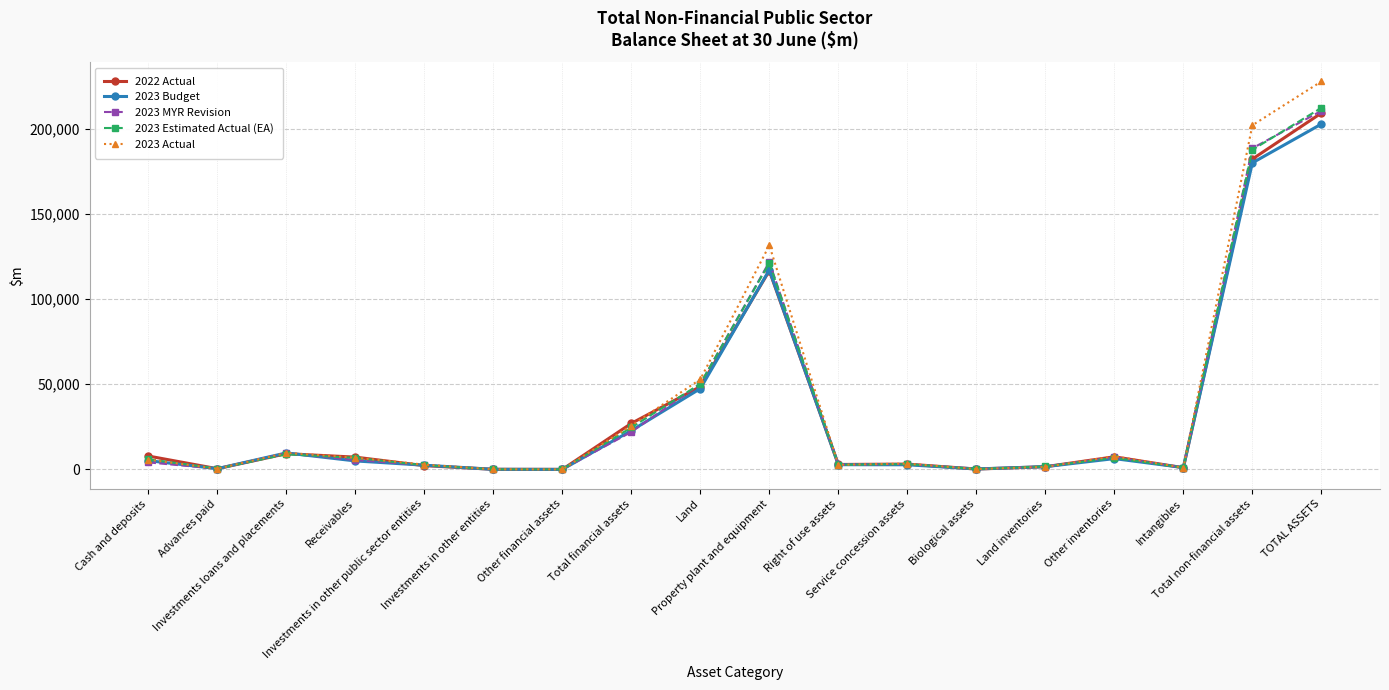

At which category is the sum across all series the highest?

TOTAL ASSETS